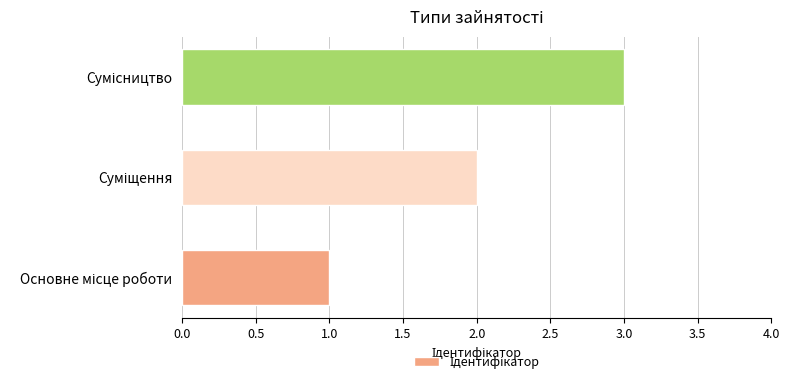

What is the maximum value shown in the chart?

3